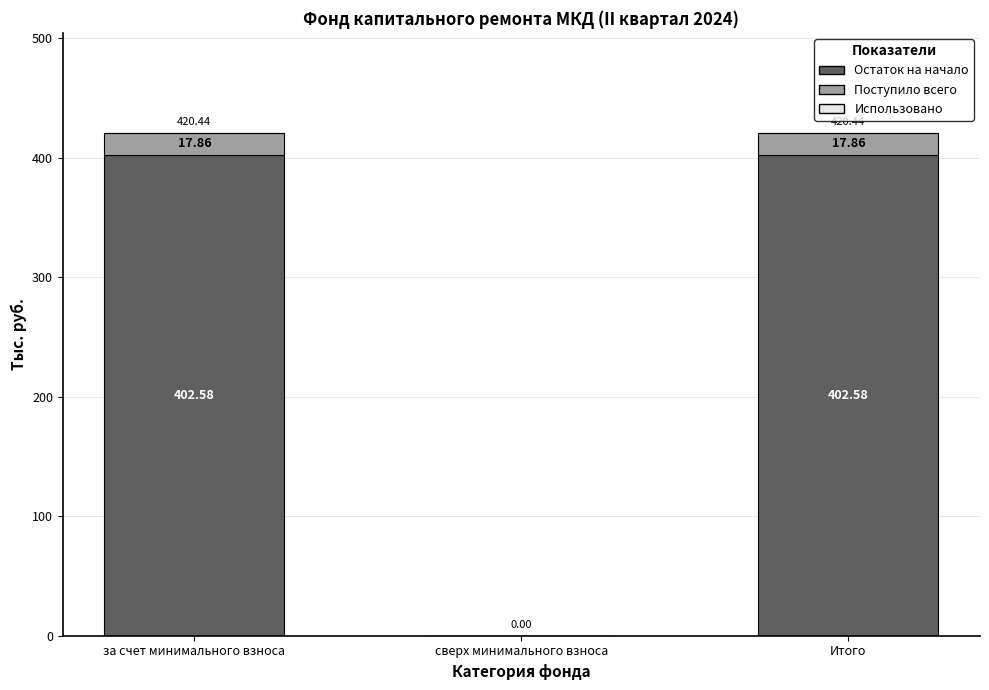

Where does the Остаток на начало series first go above 402?

за счет минимального взноса